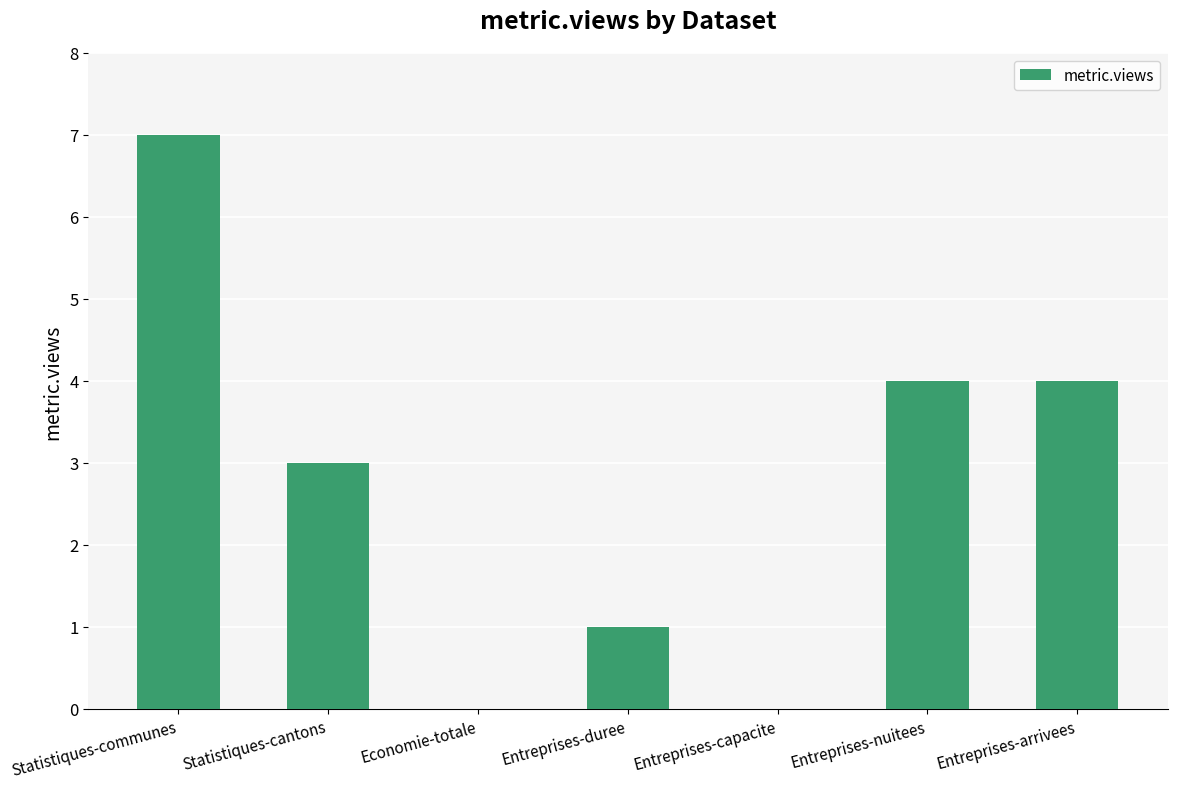

The value at Statistiques-communes is 7. True or false?

True